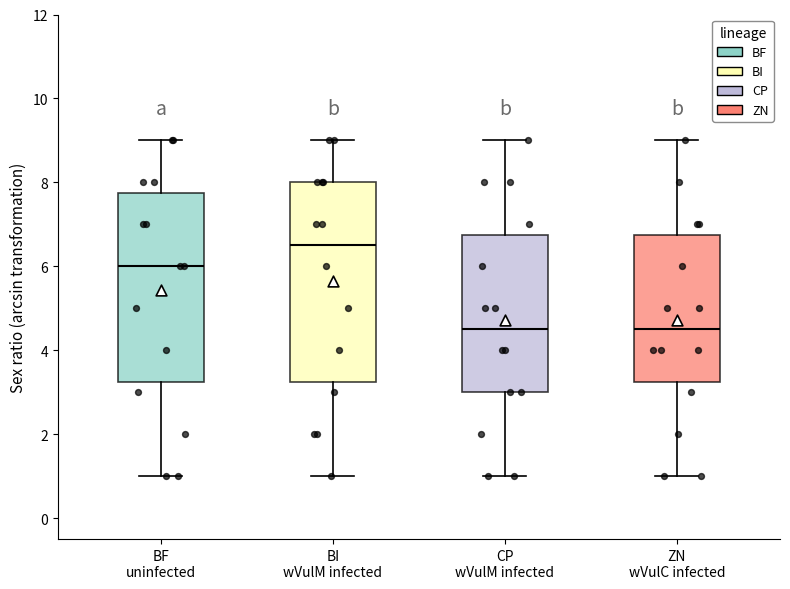

Where does the upper whisker of the box for ZN wVulC infected end on the y-axis? The values are not printed on the chart, so give them approximately, as read against the axis.

9.0